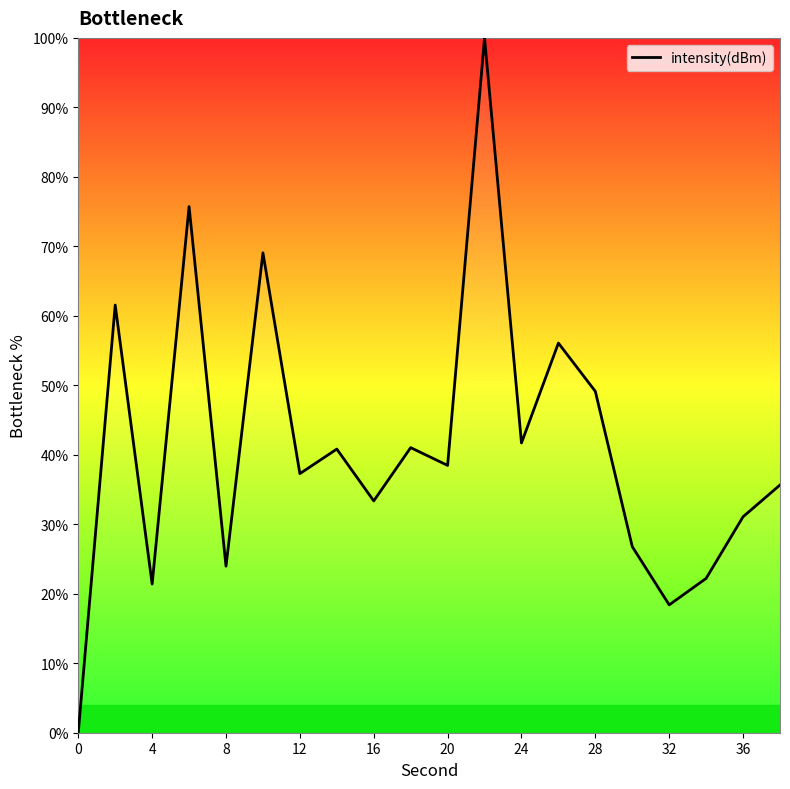

How many lines are shown in the chart?

1